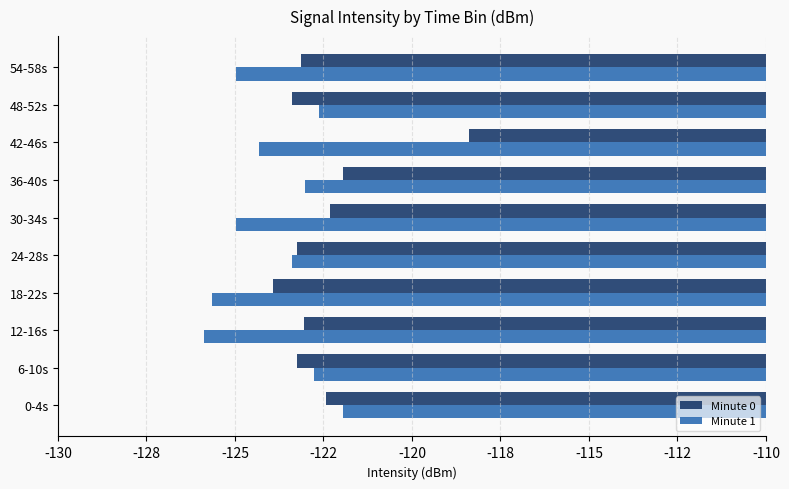

What are all the series names shown in the legend?

Minute 0, Minute 1